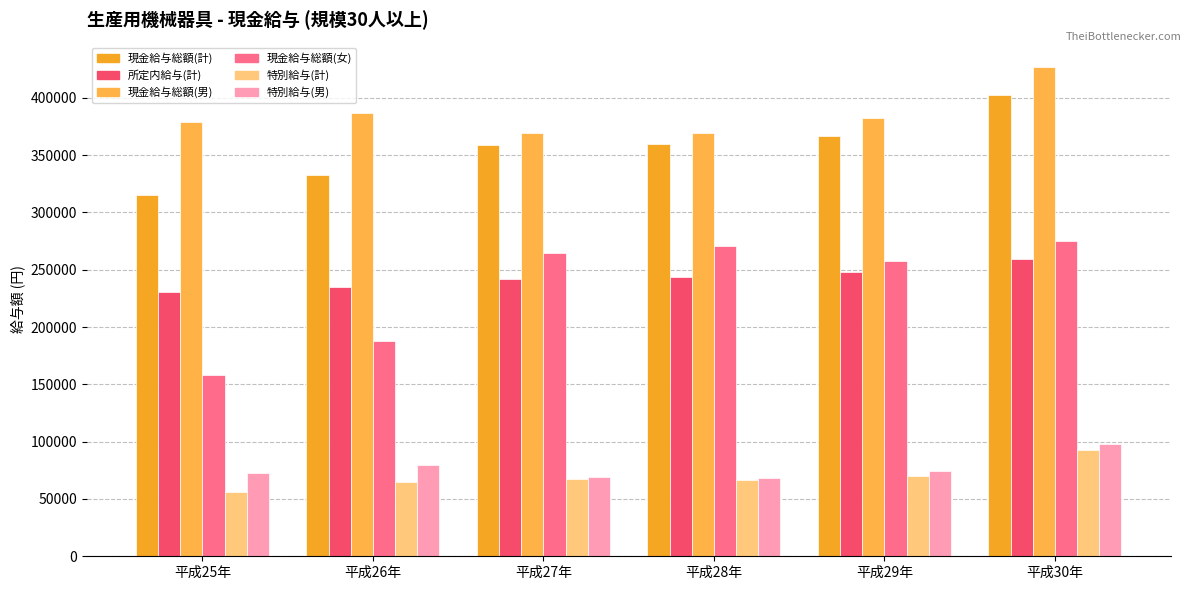

Are the bars grouped side by side (vs. stacked)?

Yes